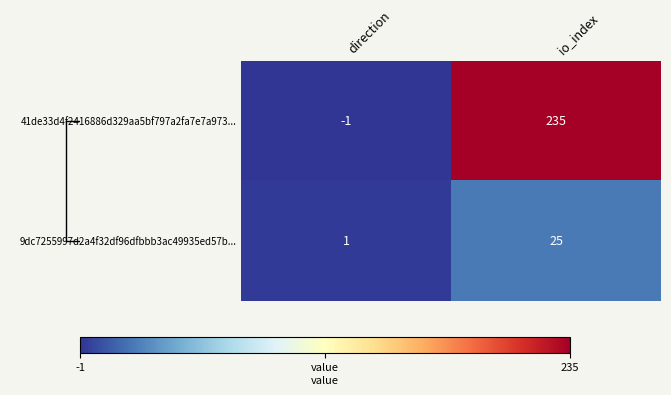

What value does the 41de33d4f2416886d329aa5bf797a2fa7e7a973... series have at io_index, to the nearest 5?

235